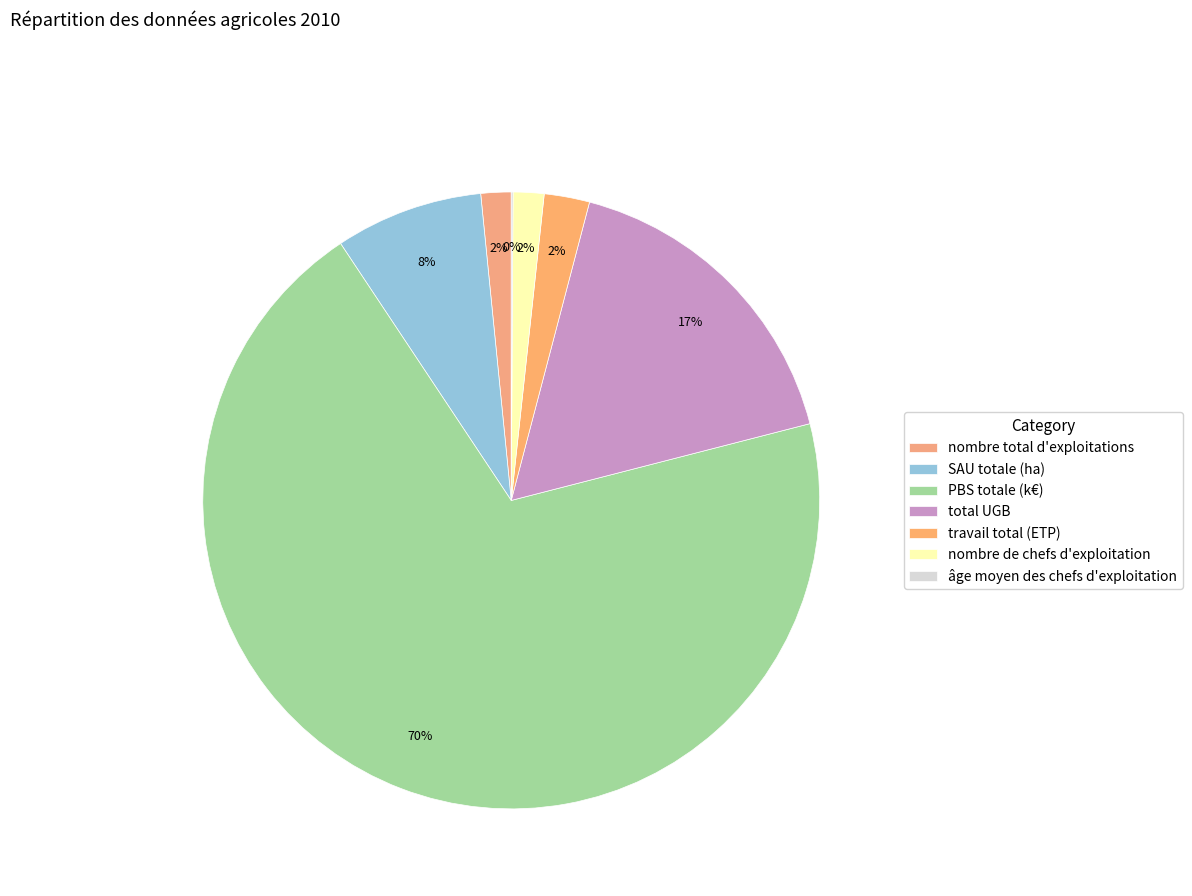

How many segments does this pie chart have?

7